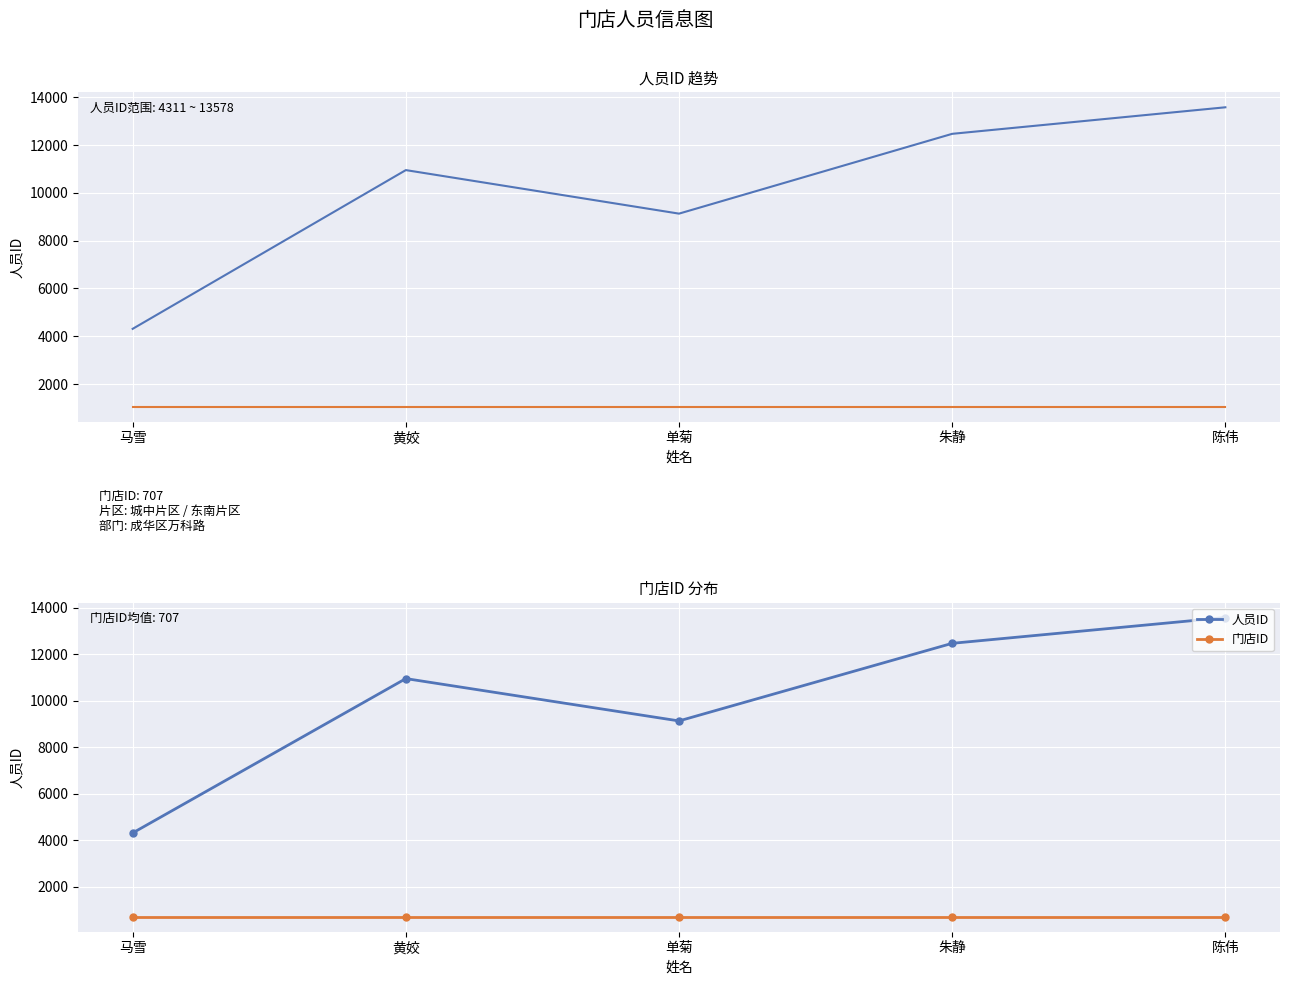

Reading left to right, list all the values displayed in this chart.

人员ID: 马雪=4311.0	黄姣=10951.0	单菊=9130.0	朱静=12468.0	陈伟=13578.0
门店ID (scaled): 马雪=1060.5	黄姣=1060.5	单菊=1060.5	朱静=1060.5	陈伟=1060.5
门店ID: 马雪=707.0	黄姣=707.0	单菊=707.0	朱静=707.0	陈伟=707.0